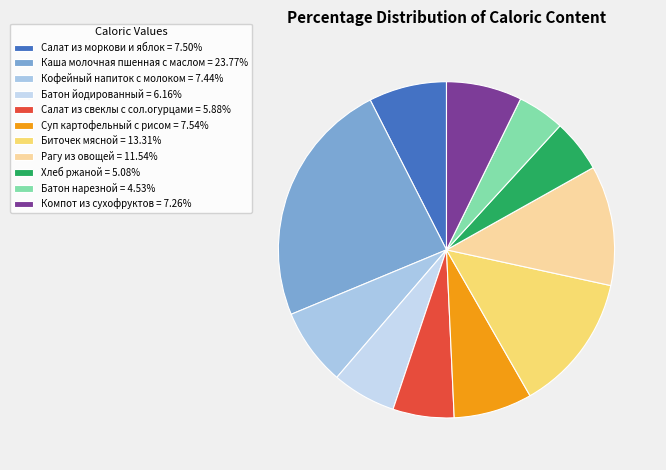

Count the number of slices in the pie.

11